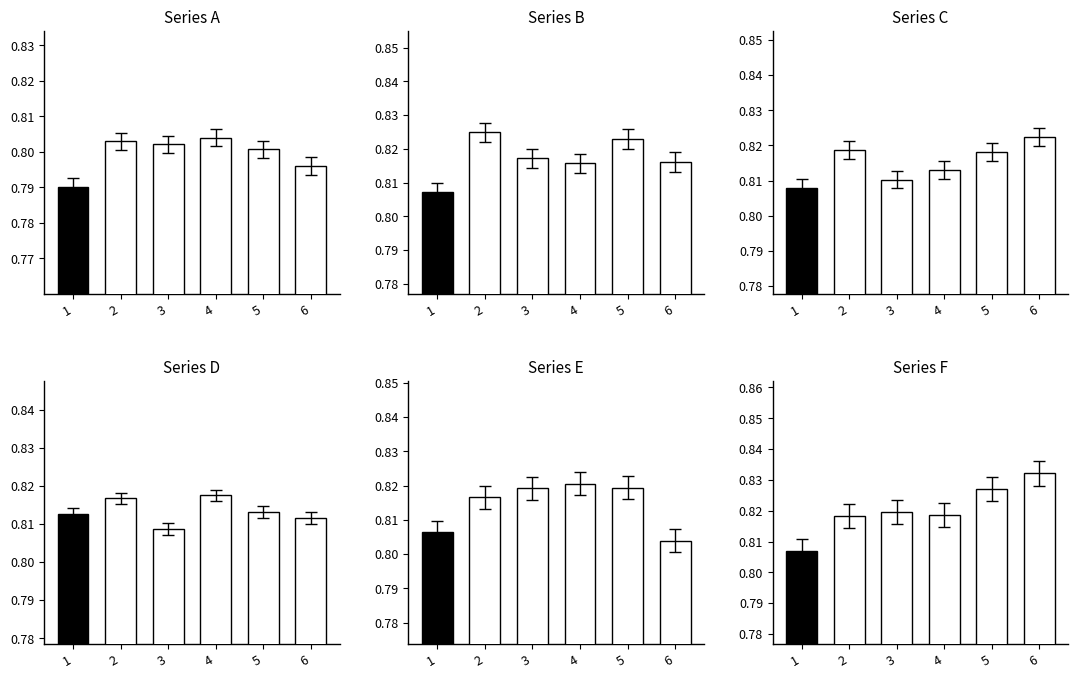

Rank the series at 3 from lowest to highest value.

A, D, C, B, E, F